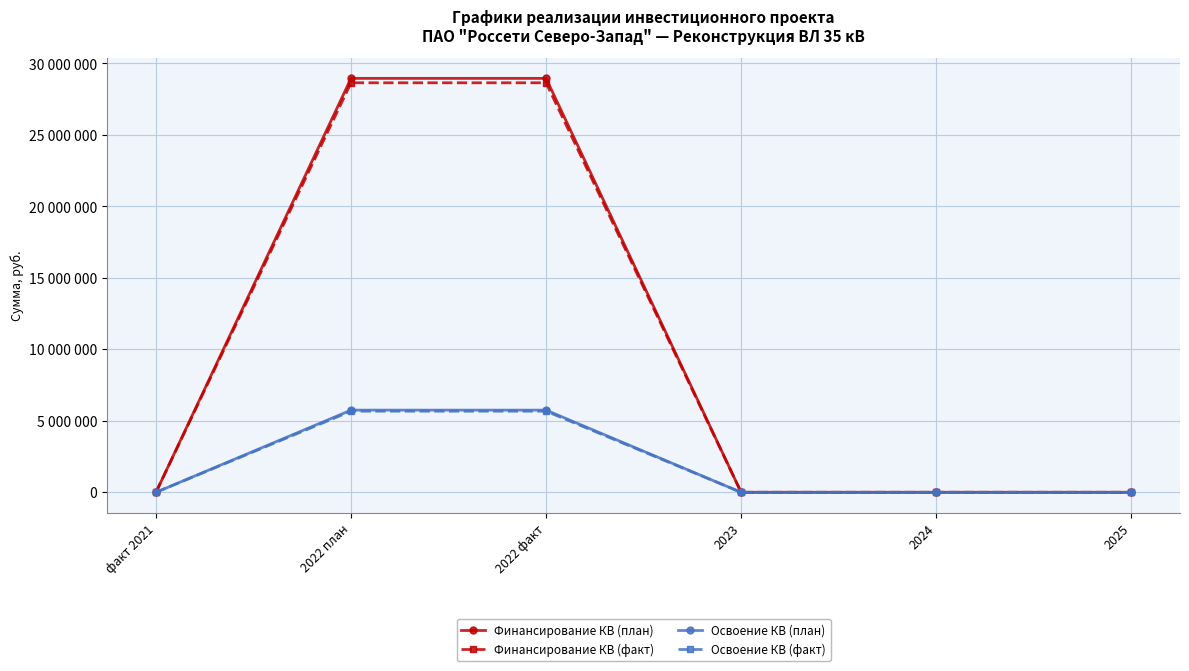

Reading left to right, extract all data points from this chart.

Финансирование КВ (план): 0	28959758	28959758	0	0	0
Финансирование КВ (факт): 0	28650379	28650379	0	0	0
Освоение КВ (план): 0	5749562	5749562	0	0	0
Освоение КВ (факт): 0	5674877	5674877	0	0	0